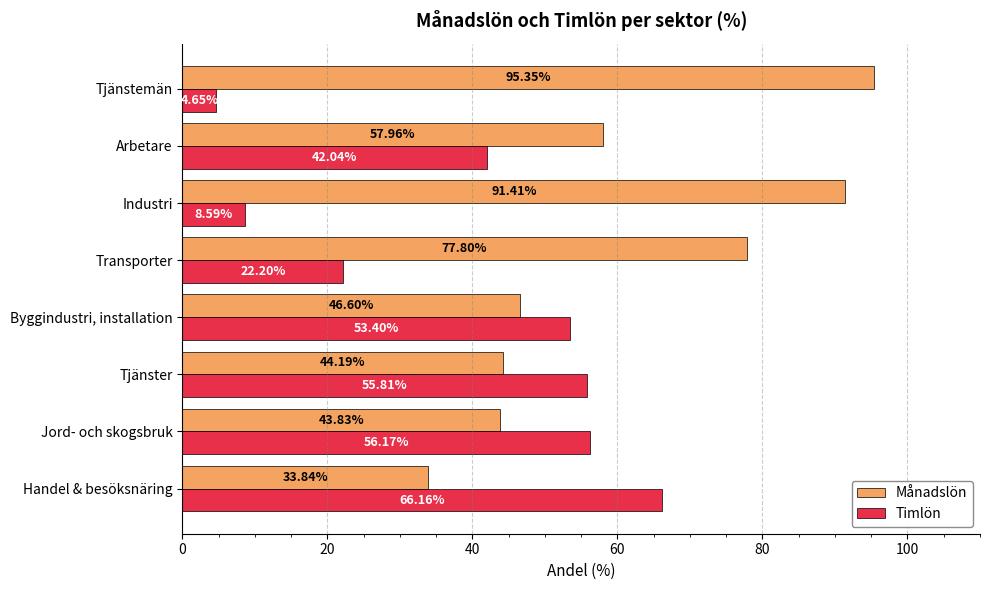

How many data points in Månadslön are less than 57?

4